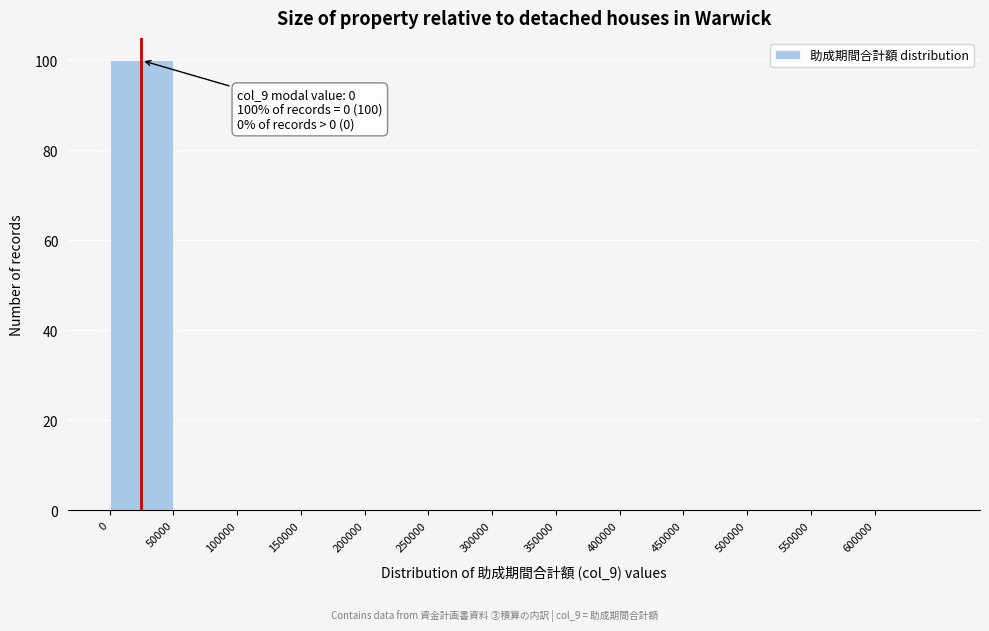

Reading right to left, transcribe all the data shown in this chart.

600000=0	550000=0	500000=0	450000=0	400000=0	350000=0	300000=0	250000=0	200000=0	150000=0	100000=0	50000=0	0=100